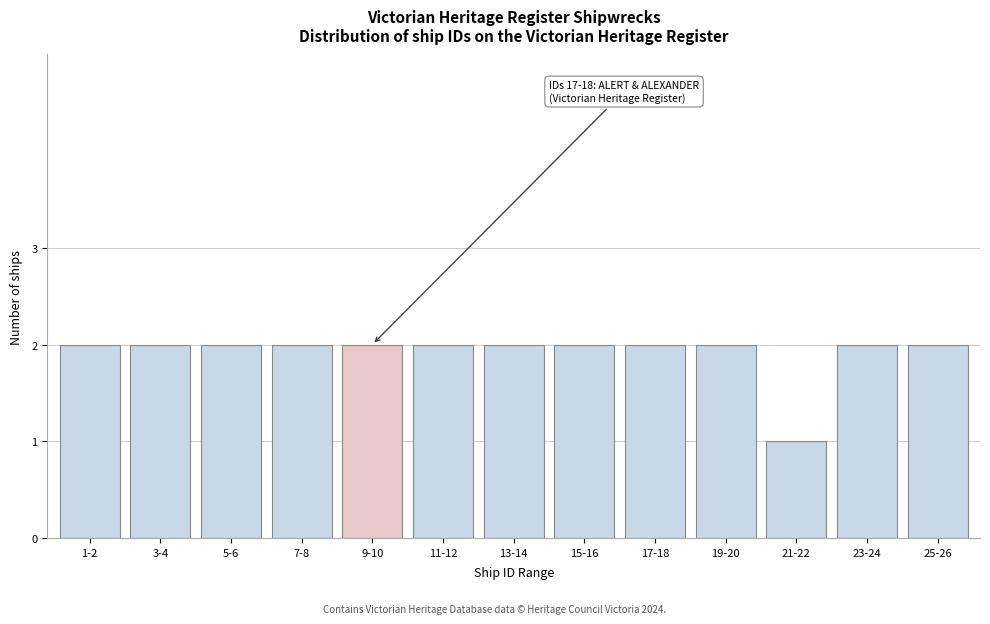

Reading right to left, what are all the values shown in this chart?

2	2	1	2	2	2	2	2	2	2	2	2	2